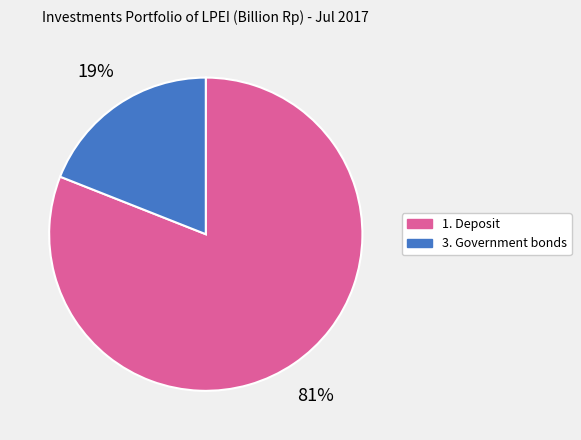

What percentage is the 3. Government bonds slice, to the nearest percent?

19%